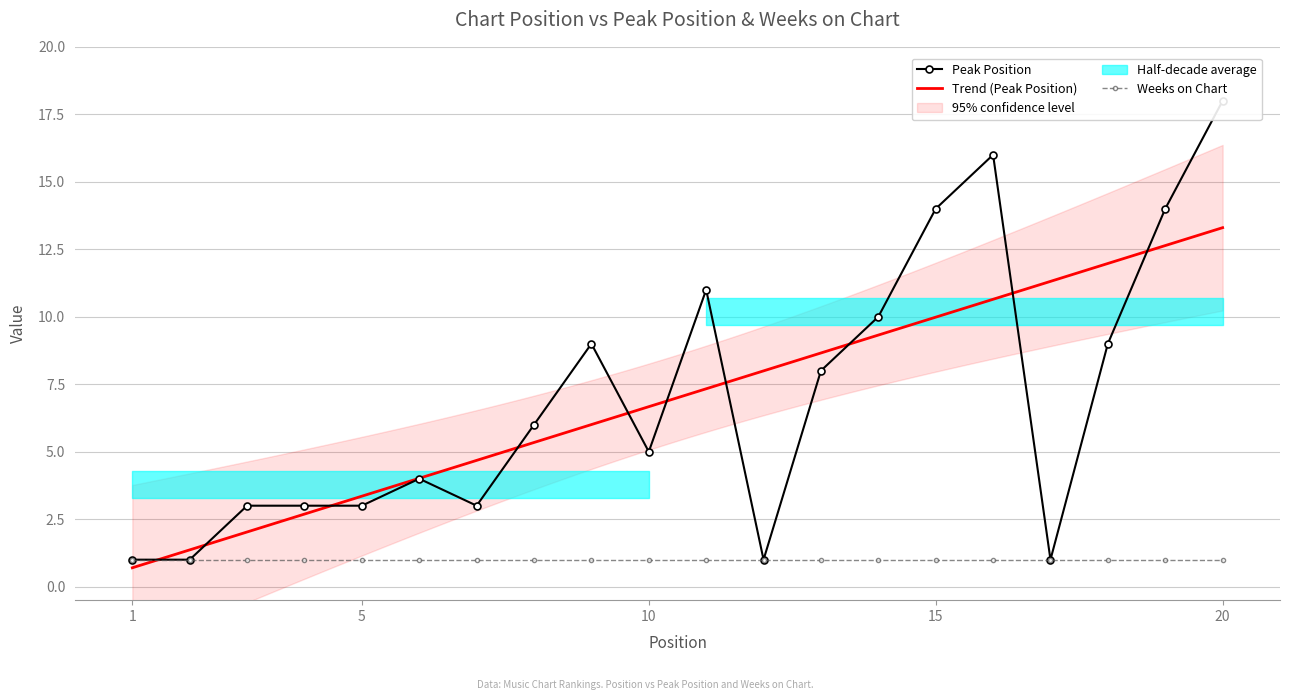

How many interior local peaks (higher than both neighbors) does the data have?

4